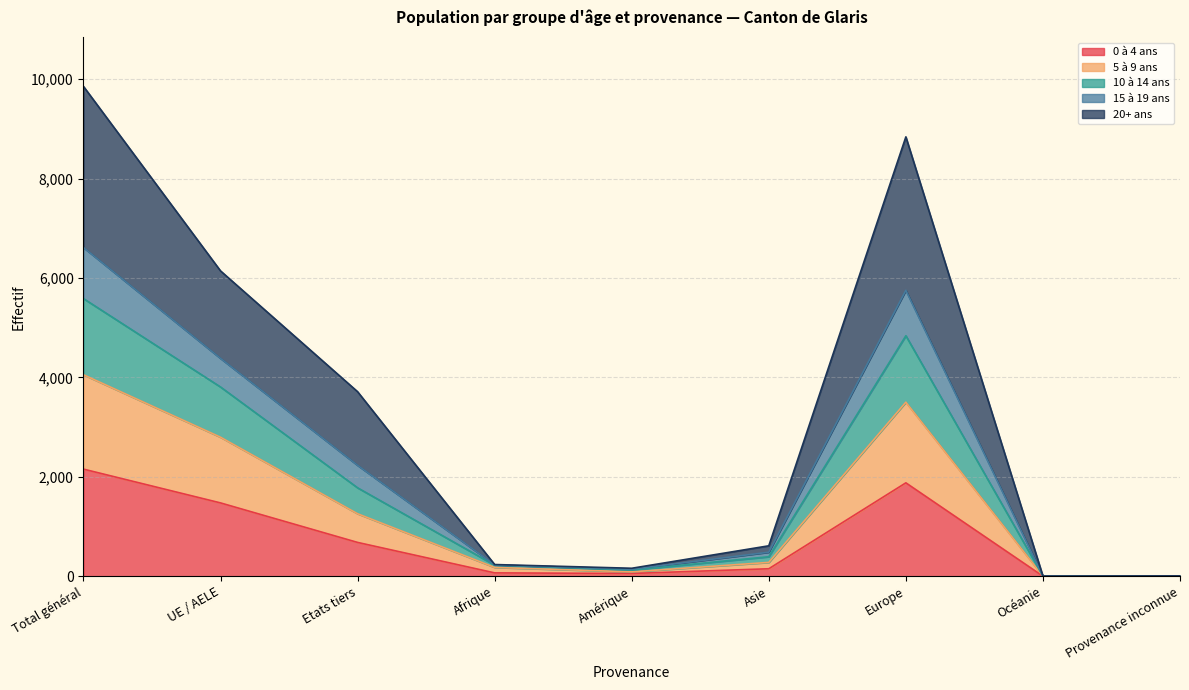

What is the total value across all series at UE / AELE?

6144